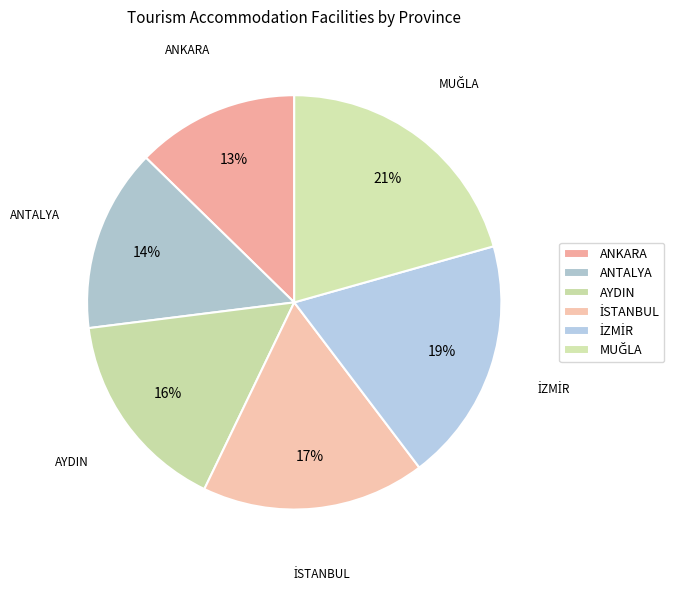

Does İZMİR represent more than half of the total?

No